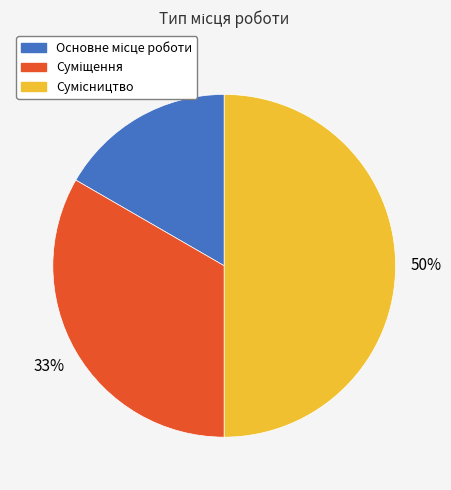

To the nearest percent, what is the difference between the largest and smallest slice percentages?

33%